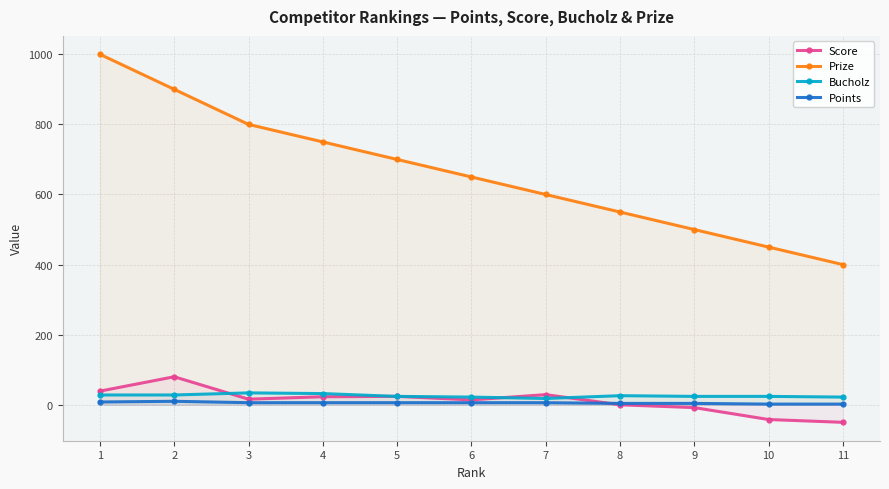

The Prize series shows 316 at 6. True or false?

False